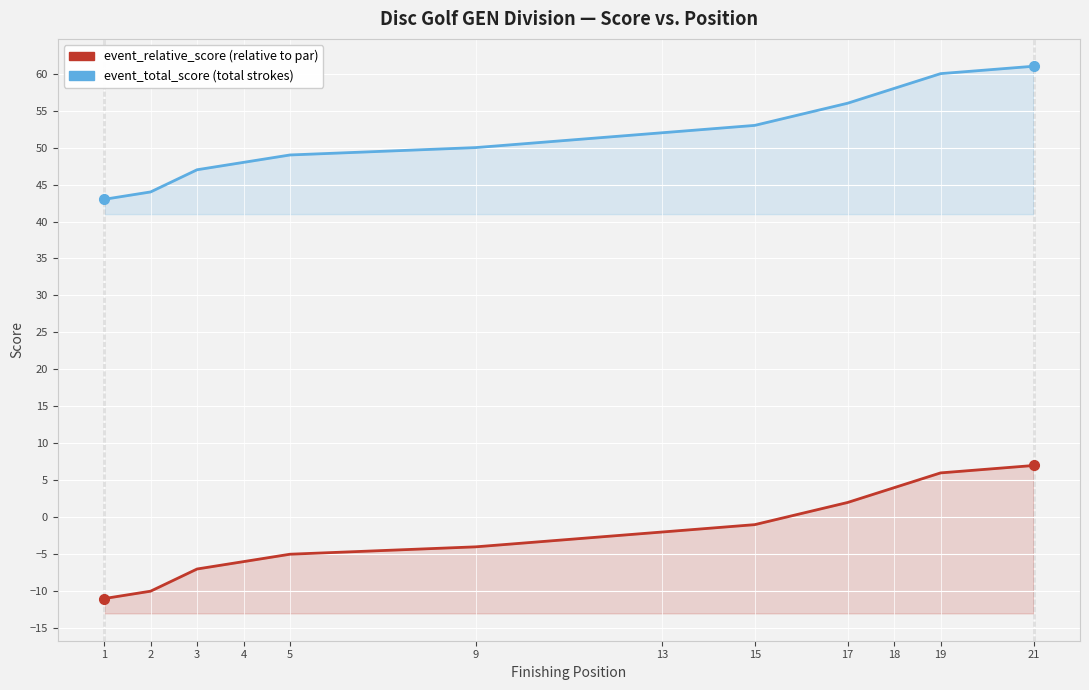

True or false: event_total_score (total strokes) and event_relative_score (relative to par) intersect in this chart.

False